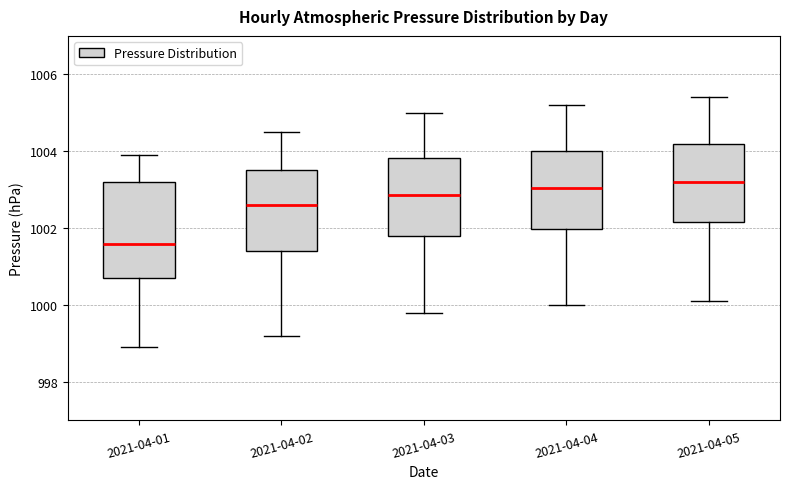

Which box is the tallest, from its lower edge to its upper edge?

2021-04-01